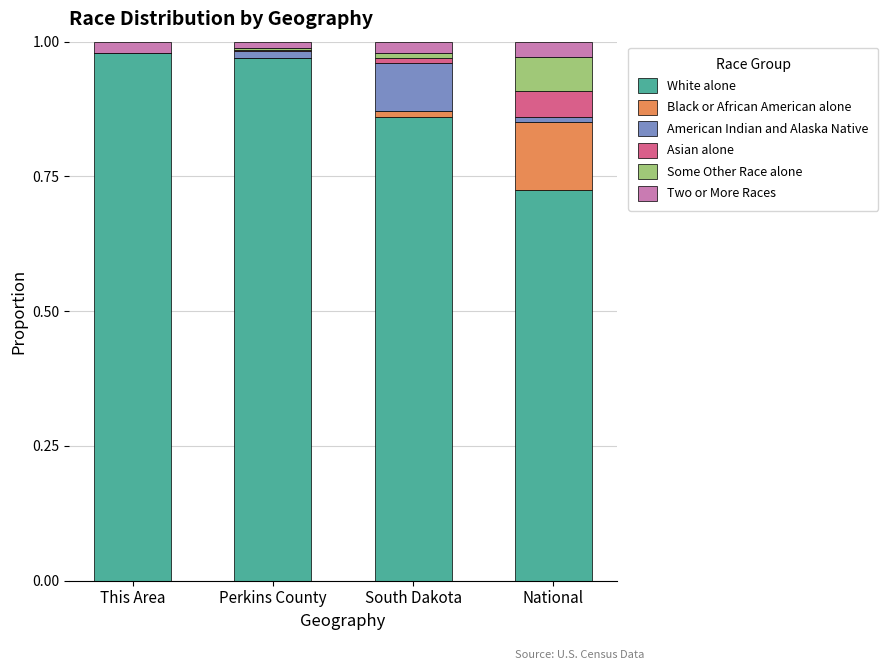

How many distinct data groups are displayed?

6